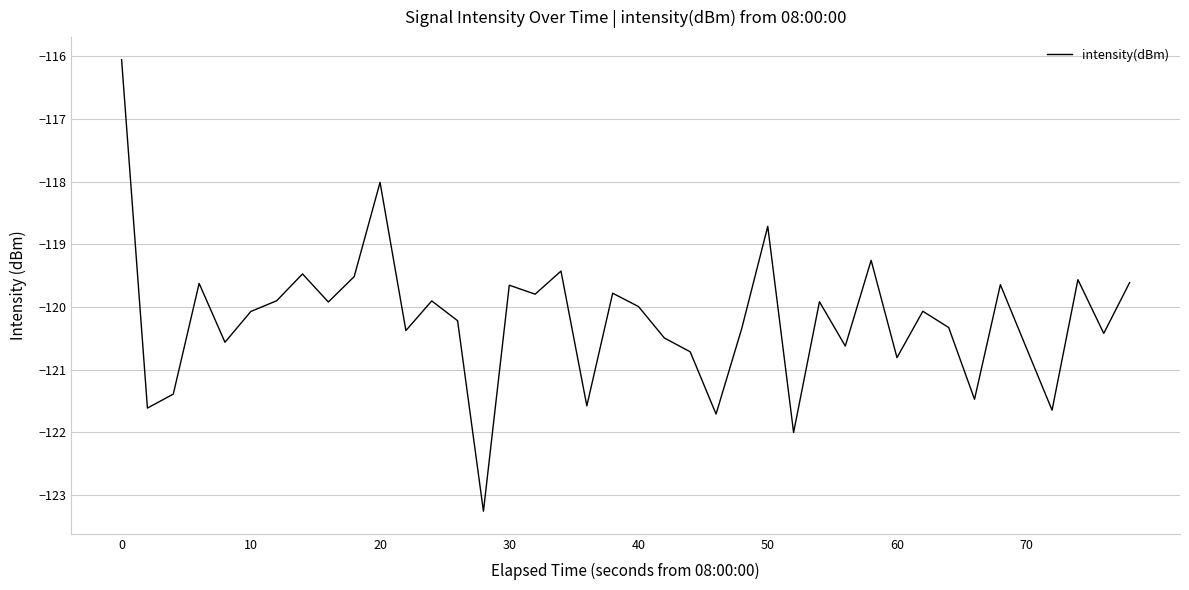

What is the smallest value displayed?

-123.3